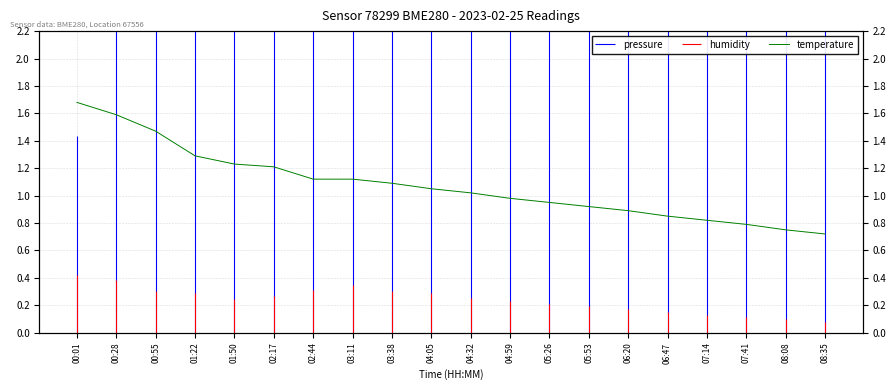

What is the difference between the values at 07:14 and 03:38?

2.7